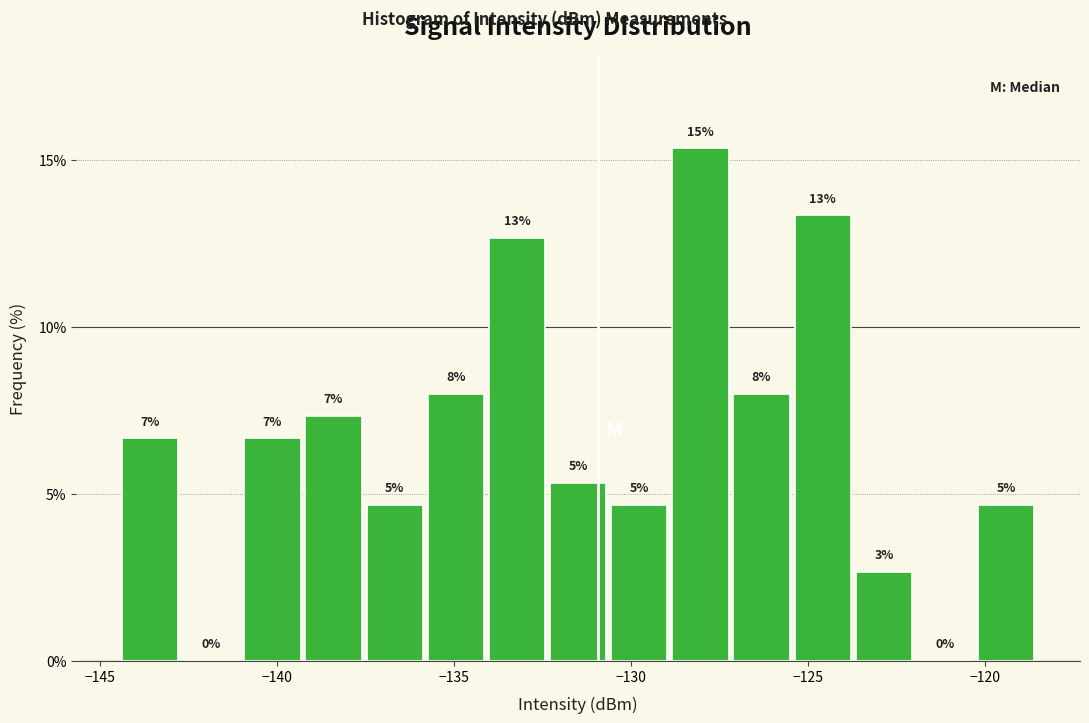

Around what value on the x-axis is the tallest bar? Give the approximate position of its centre, as read against the axis.

-128.0